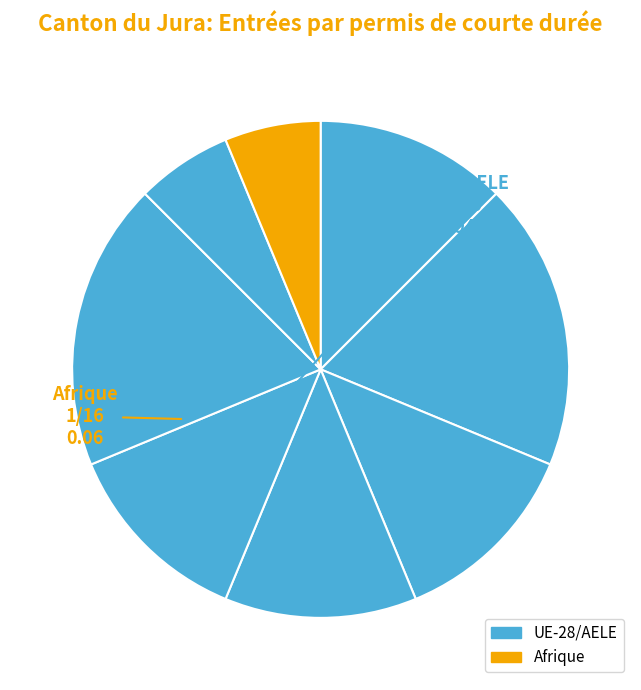

How many slices are in this pie chart?

8